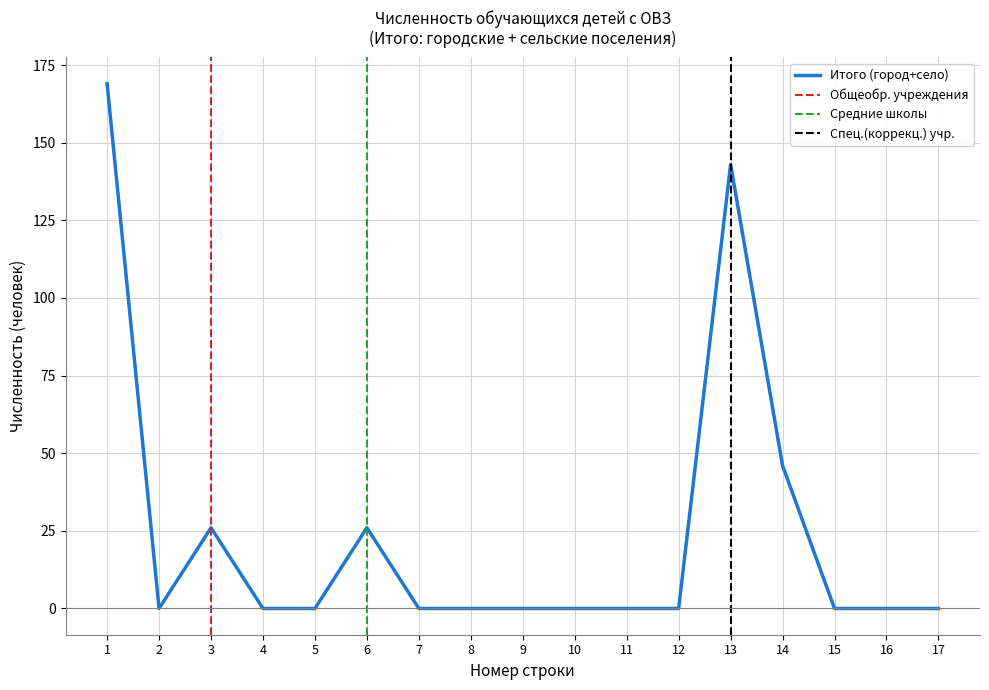

Between 9 and 6, which is larger?

6